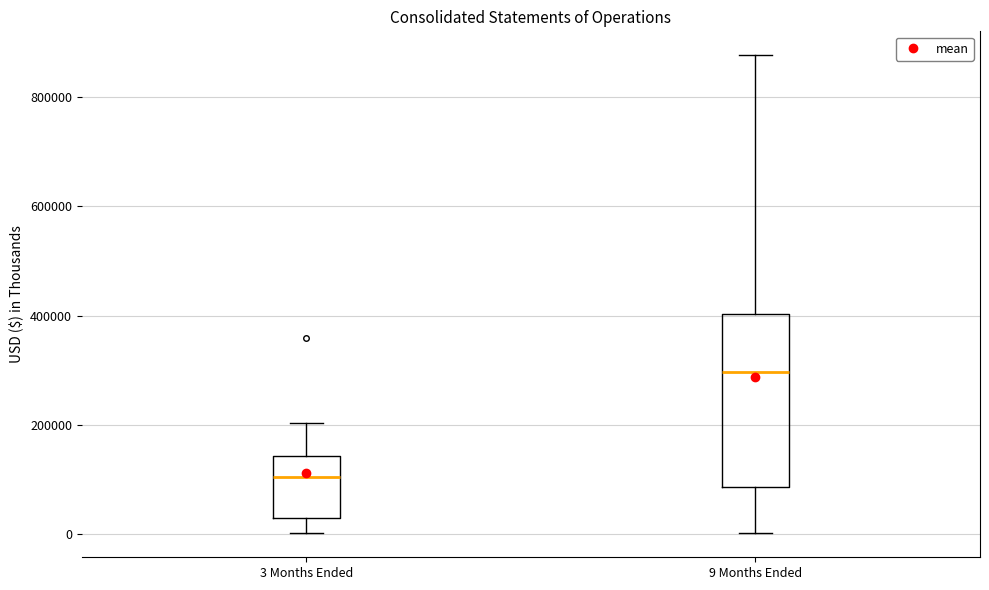

Comparing the boxes themselves (not the whiskers), which one is the tallest?

9 Months Ended